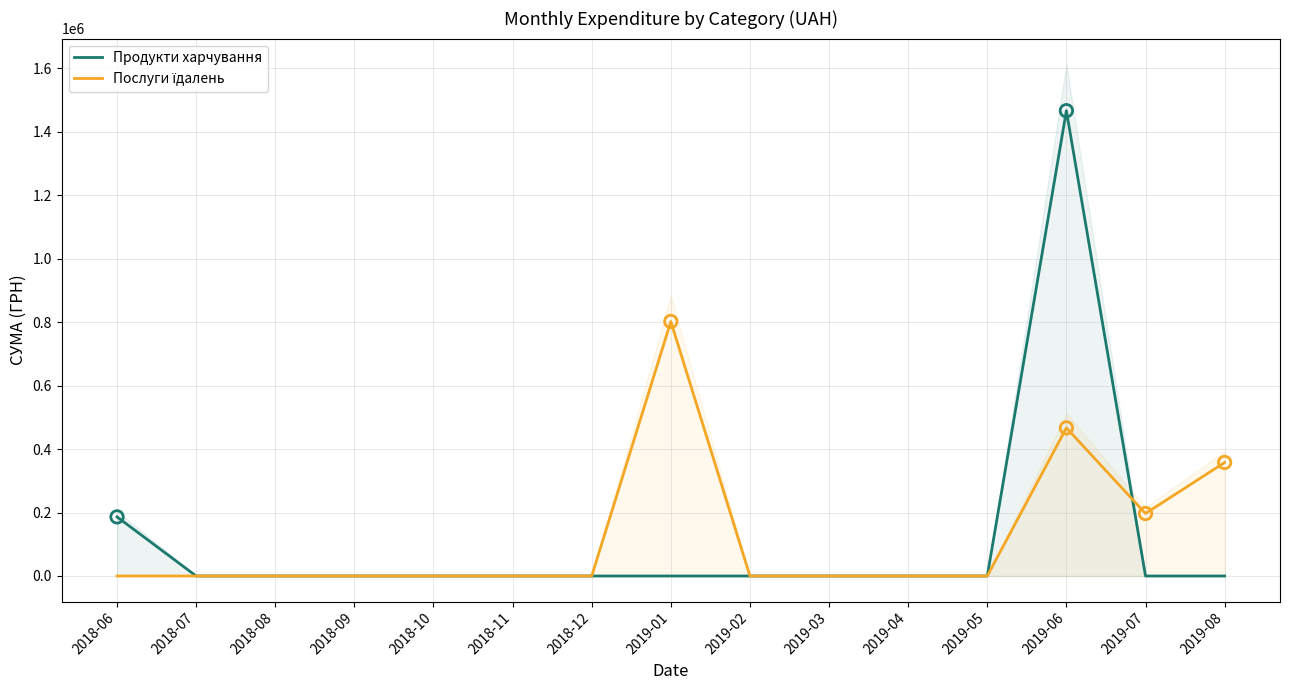

What are all the series names shown in the legend?

Продукти харчування, Послуги їдалень